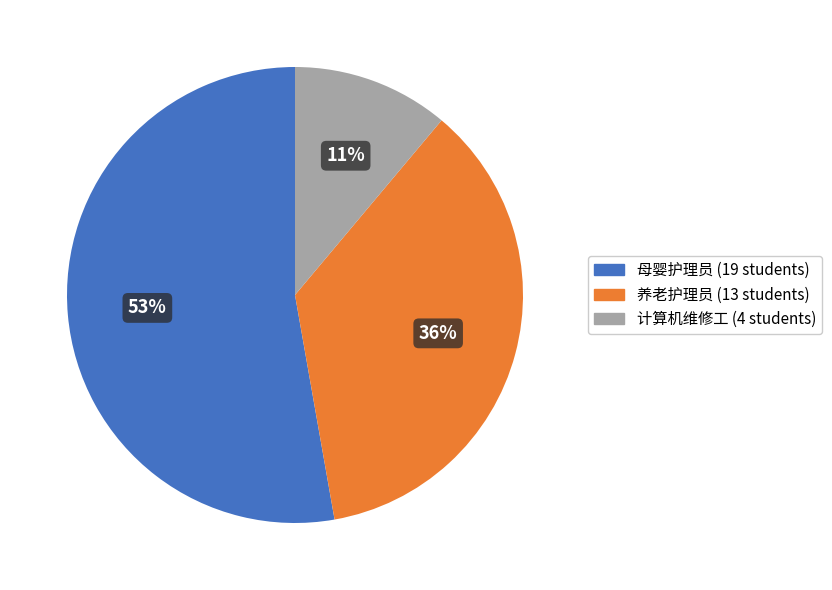

How many slices are in this pie chart?

3